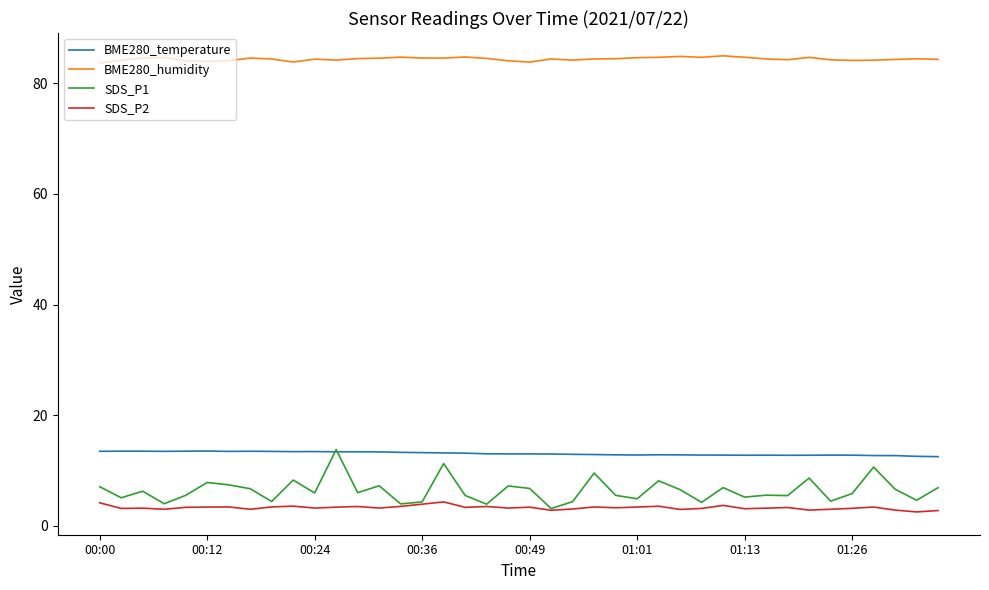

How many distinct data groups are displayed?

4